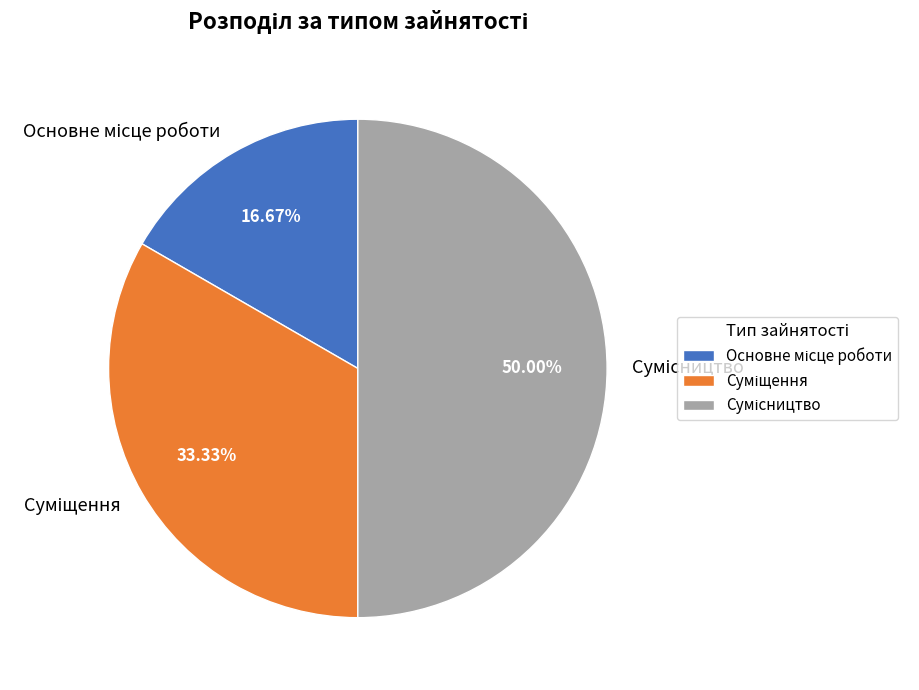

What percentage is the Сумісництво slice, to the nearest percent?

50%